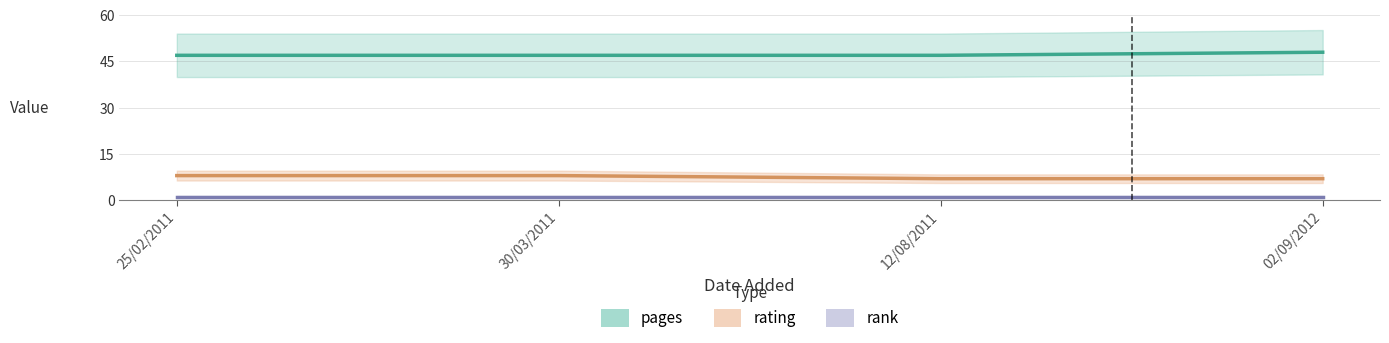

What value does the pages series have at 02/09/2012?

48